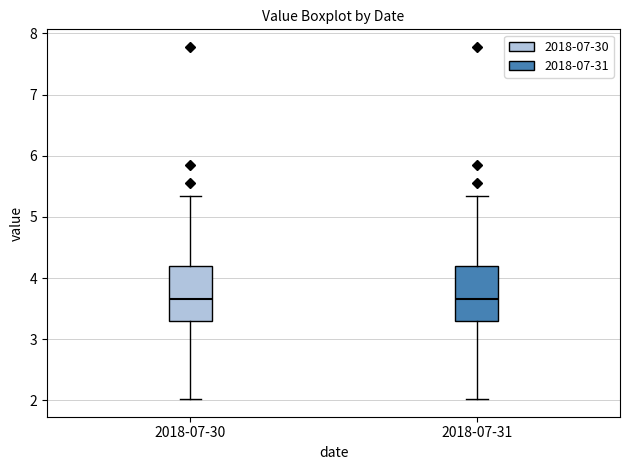

Reading left to right, read every box against the y-axis: the position of its median line, the range the box covers, and the ends of its whiskers. The values are not printed on the chart, so give them approximately, as read against the axis.

2018-07-30: median 3.7, box 3.3 to 4.2, whiskers 2.0 to 5.4
2018-07-31: median 3.7, box 3.3 to 4.2, whiskers 2.0 to 5.4